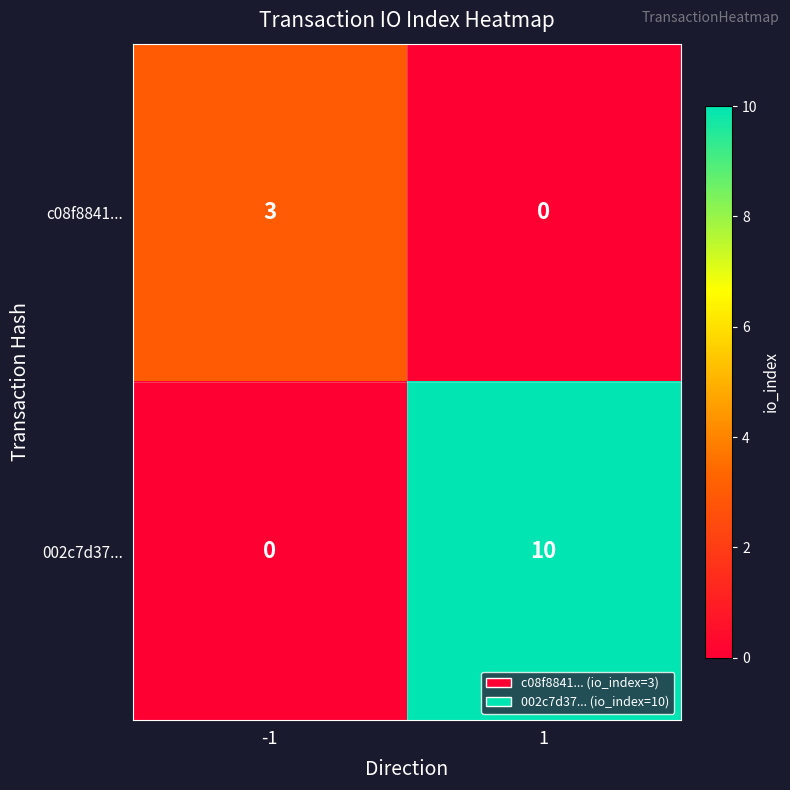

True or false: c08f8841... has a value of 5 at -1.

False